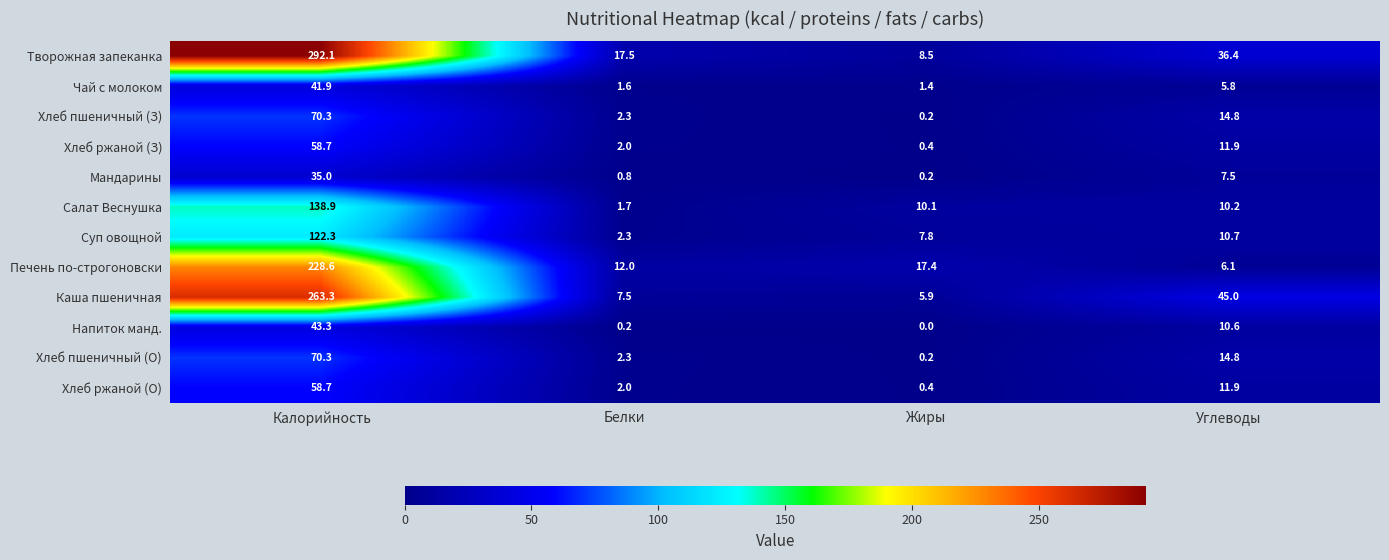

What is the difference between the maximum and minimum values in the Каша пшеничная series?

257.4